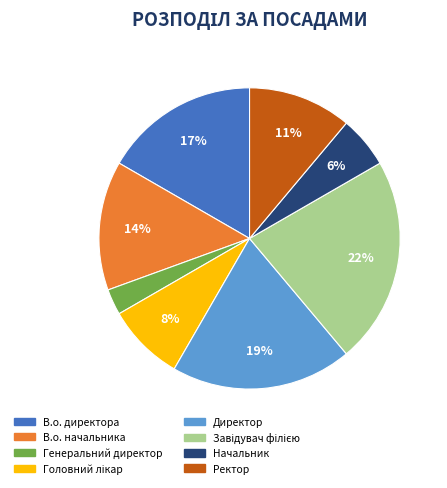

Which has a higher value, Начальник or Ректор?

Ректор